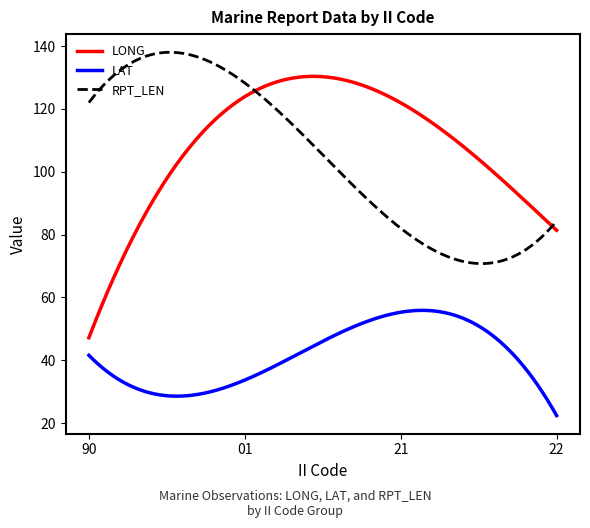

Which series has the widest spread of values?

LONG